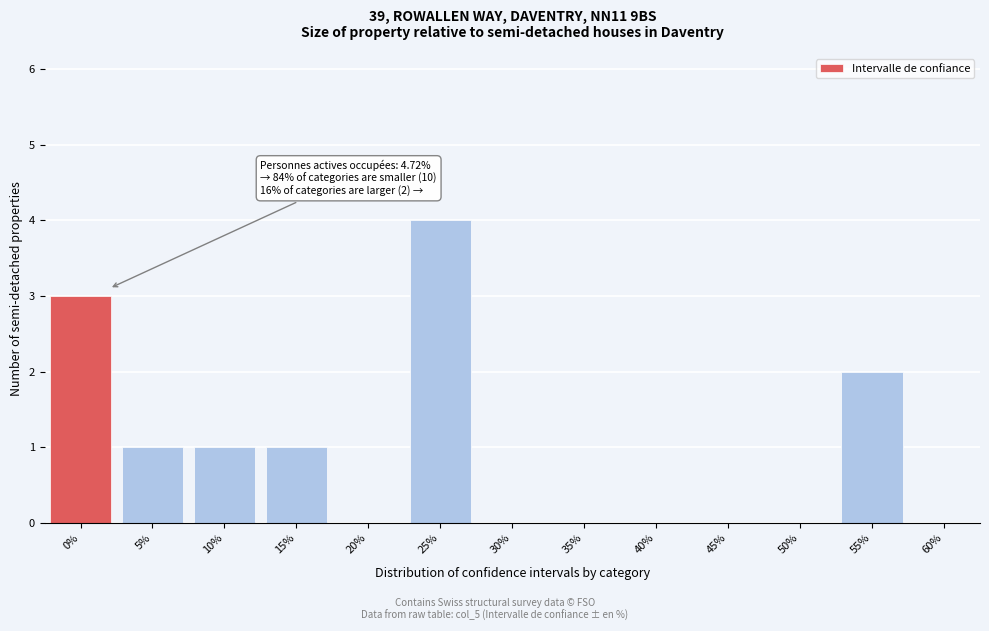

What is the ratio of the value at 0% to the value at 15%?

3.0